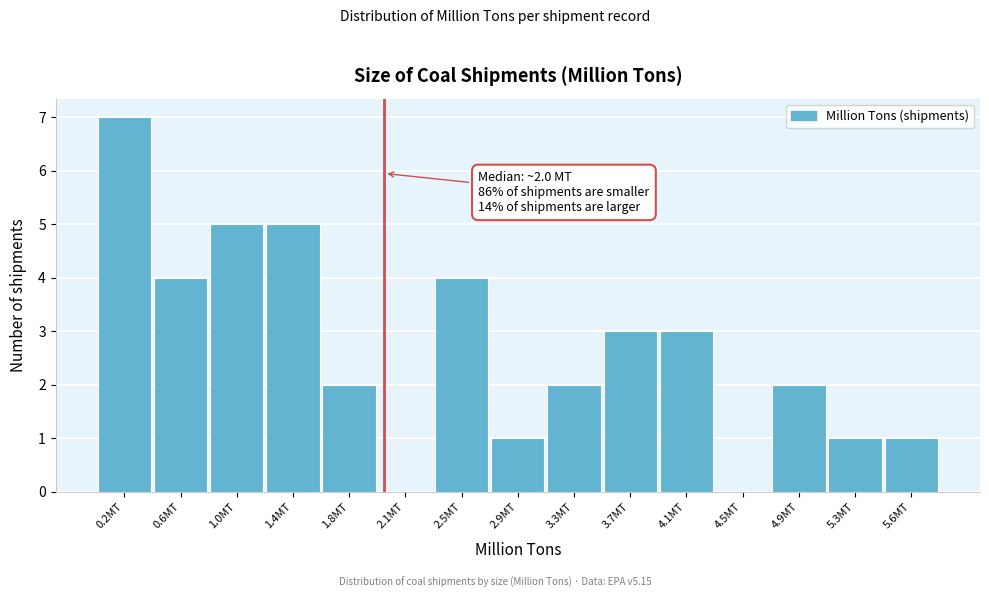

Over which range of the x-axis is the bar tallest?

0.00 to 0.40